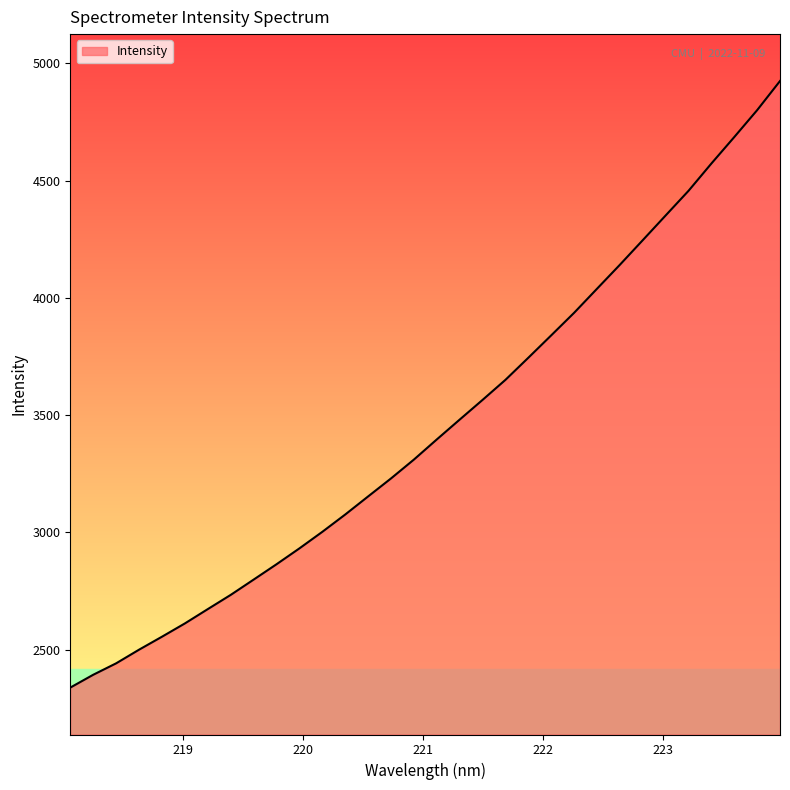

What is the greatest value displayed?

4924.4